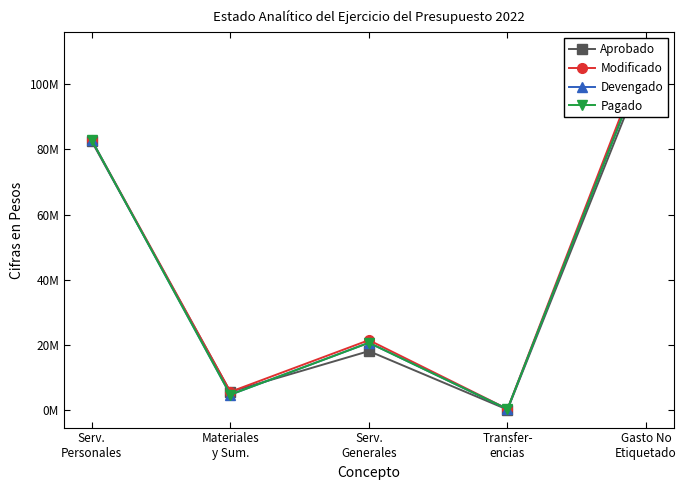

At which category does Modificado reach its first local peak?

Serv.
Generales